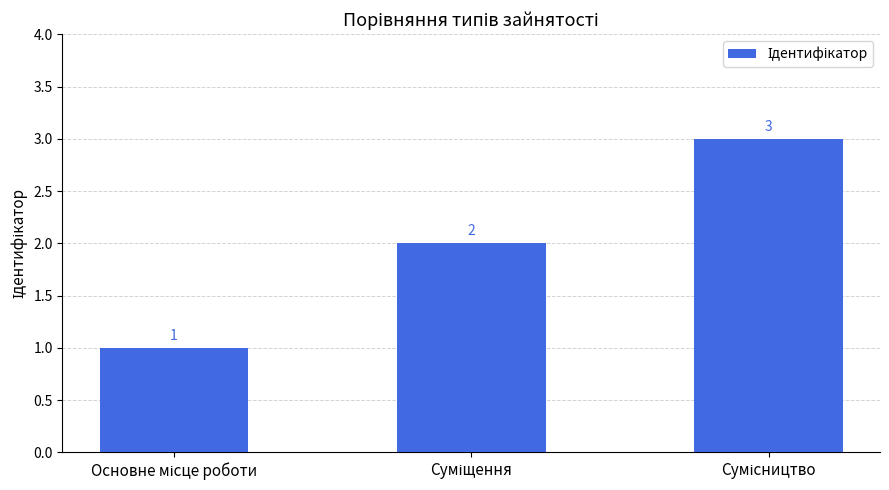

What is the sum of all values?

6